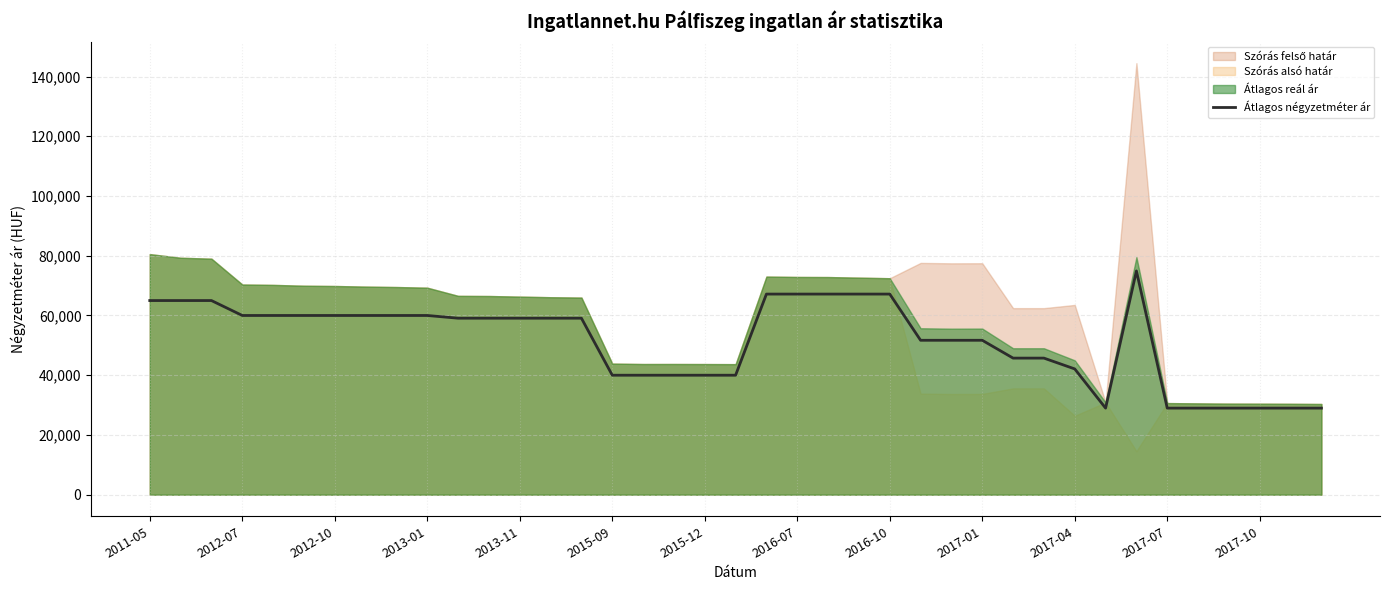

What is the lowest value of the Átlagos négyzetméter ár series?

28985